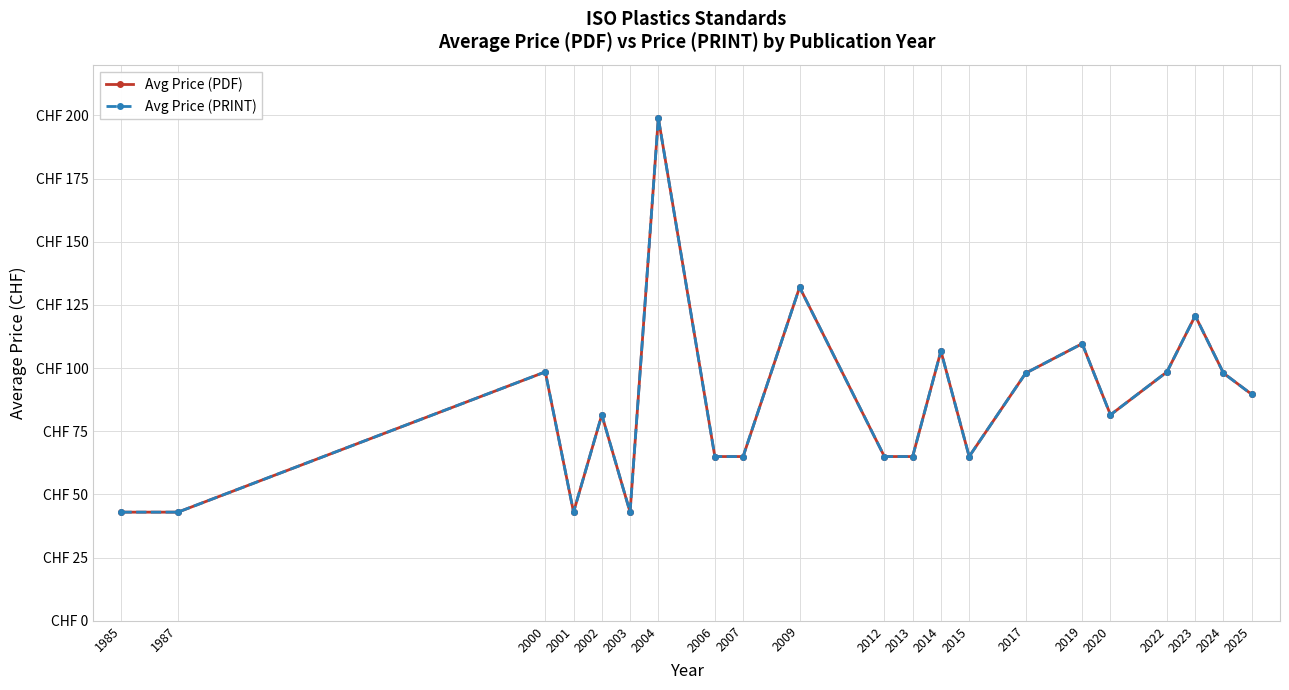

Is the value of Avg Price (PDF) at 2020 greater than the value of Avg Price (PRINT) at 2004?

No